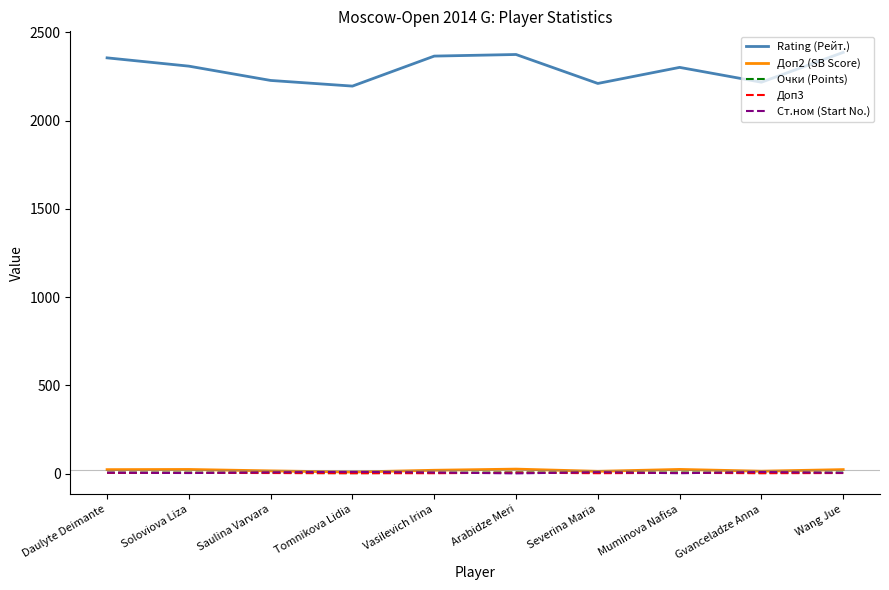

How many lines are shown in the chart?

5